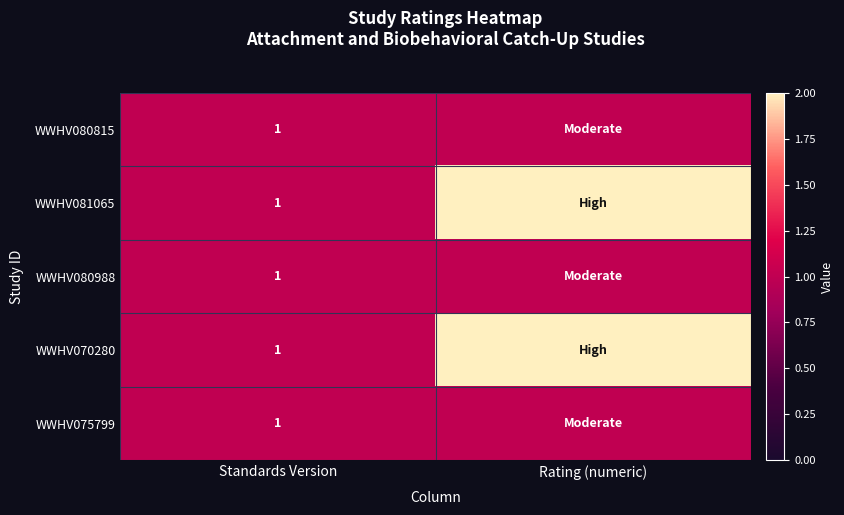

The WWHV070280 series shows 0 at Standards Version. True or false?

False